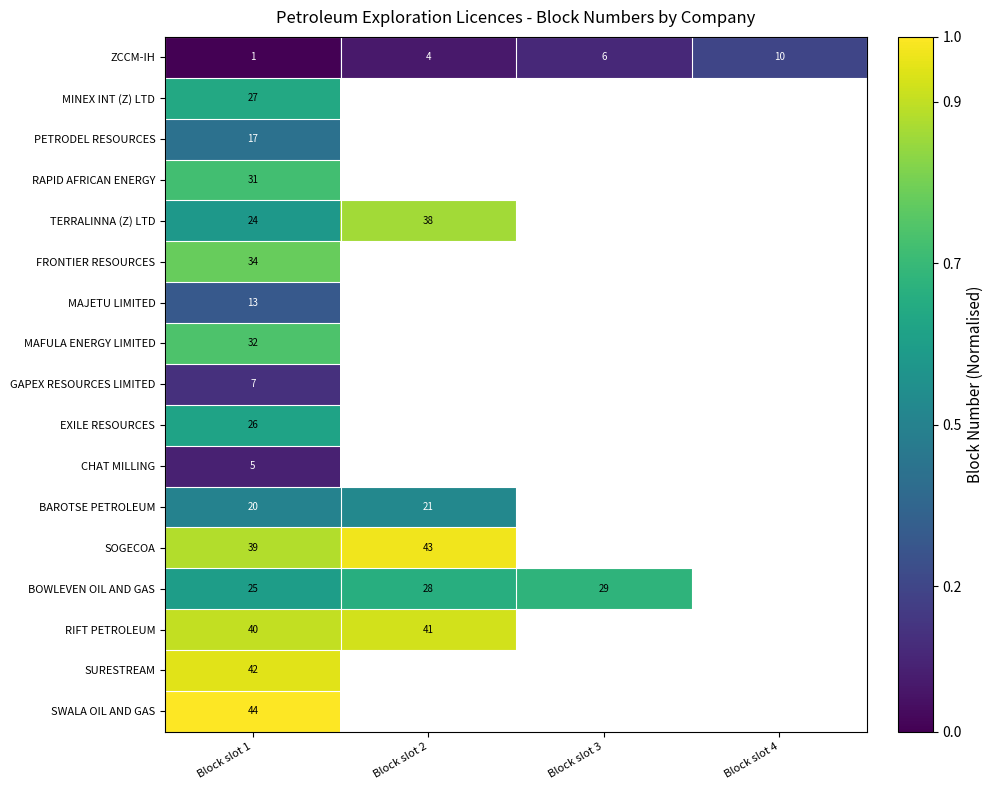

Count the number of categories in the chart.

4